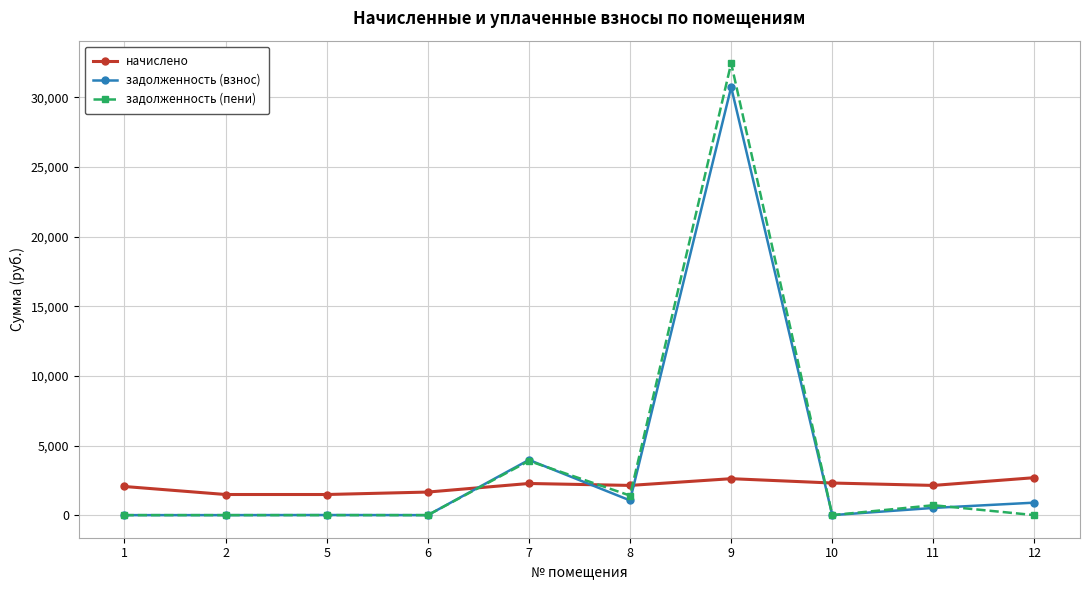

What is the maximum value for задолженность (взнос)?

30740.6